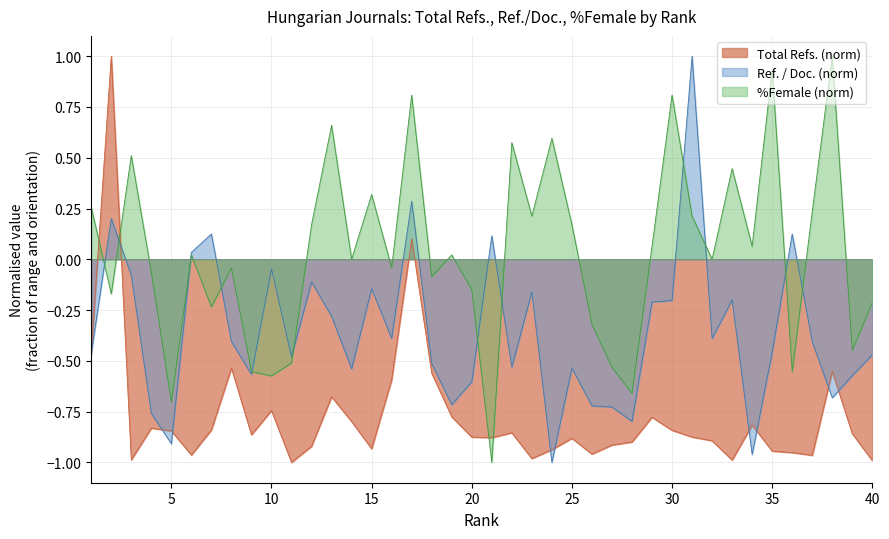

What is the value of the Ref. / Doc. point at the 13th from the left?

-0.3